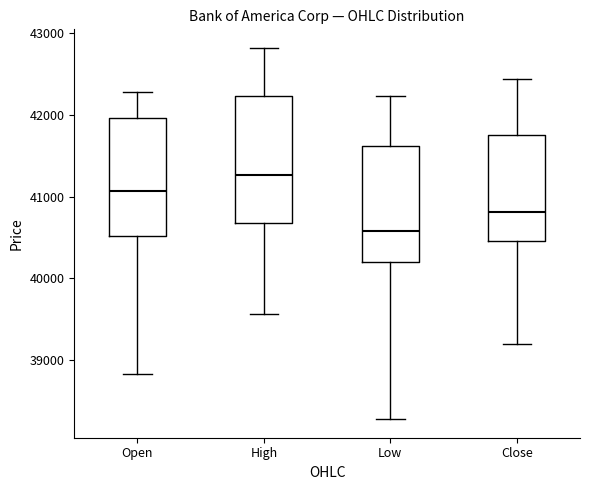

Where does the upper whisker of the box for Close end on the y-axis? The values are not printed on the chart, so give them approximately, as read against the axis.

42400